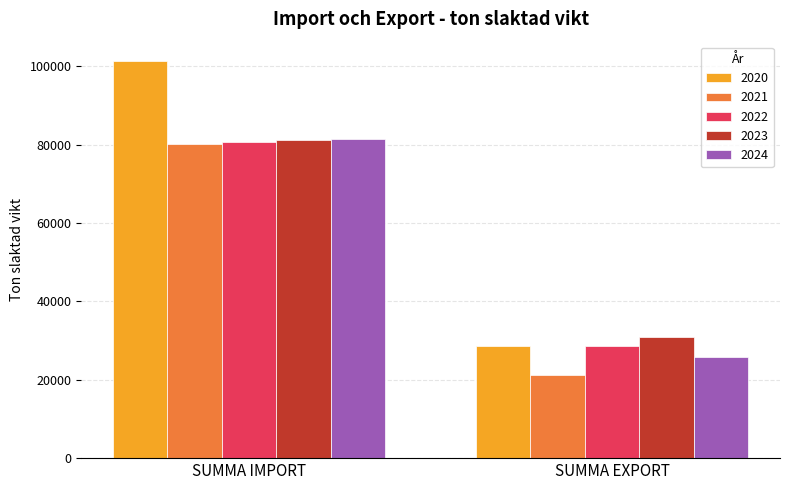

Reading left to right, transcribe all the data shown in this chart.

2020: SUMMA IMPORT=101232.5	SUMMA EXPORT=28524.5
2021: SUMMA IMPORT=80264.1	SUMMA EXPORT=21136.4
2022: SUMMA IMPORT=80564.2	SUMMA EXPORT=28627.6
2023: SUMMA IMPORT=81231.8	SUMMA EXPORT=30879.8
2024: SUMMA IMPORT=81369.9	SUMMA EXPORT=25937.2